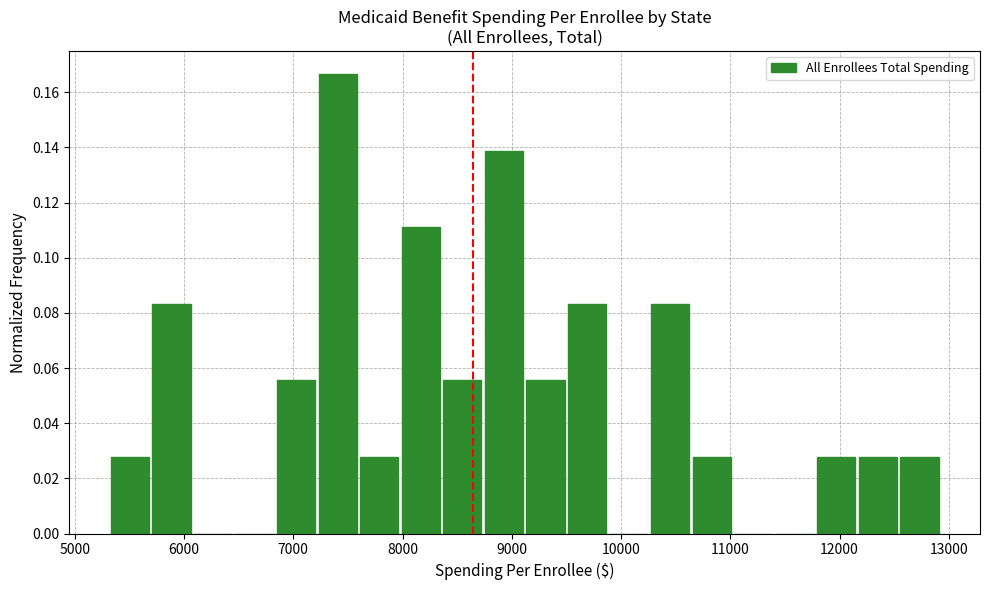

Read against the x-axis, roughly where is the centre of the tallest bar?

7400